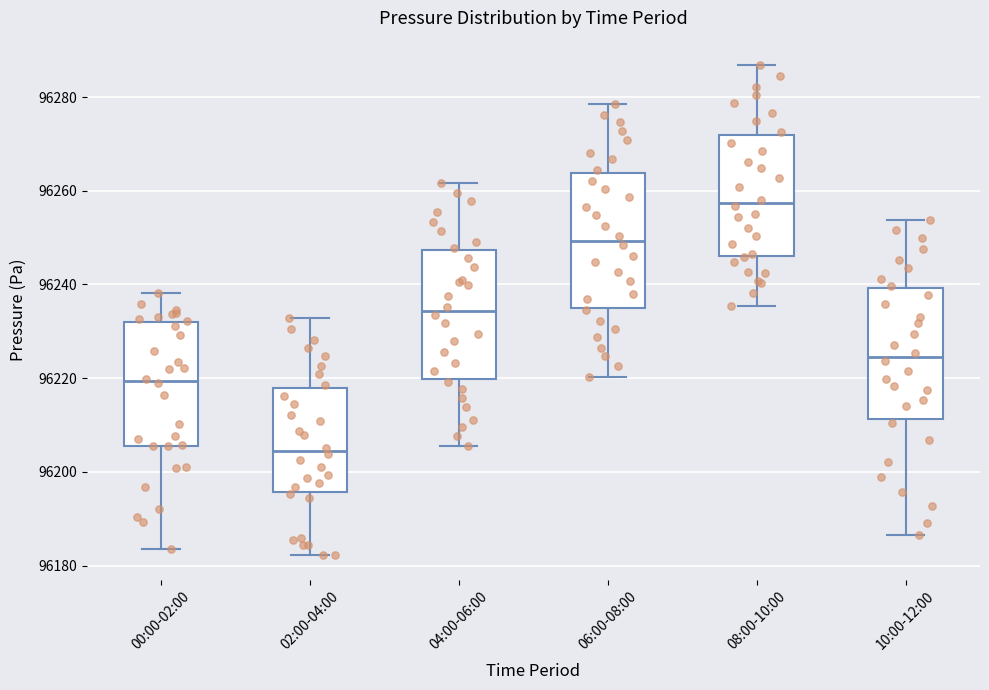

Reading left to right, transcribe this box plot: for each box, give where its median line is, the range the box spans, and where its two whiskers end, as read against the y-axis. The values are not printed on the chart, so give them approximately, as read against the axis.

00:00-02:00: median 96220, box 96206 to 96232, whiskers 96184 to 96238
02:00-04:00: median 96204, box 96196 to 96218, whiskers 96182 to 96232
04:00-06:00: median 96234, box 96220 to 96248, whiskers 96206 to 96262
06:00-08:00: median 96250, box 96236 to 96264, whiskers 96220 to 96278
08:00-10:00: median 96258, box 96246 to 96272, whiskers 96236 to 96286
10:00-12:00: median 96224, box 96212 to 96240, whiskers 96186 to 96254